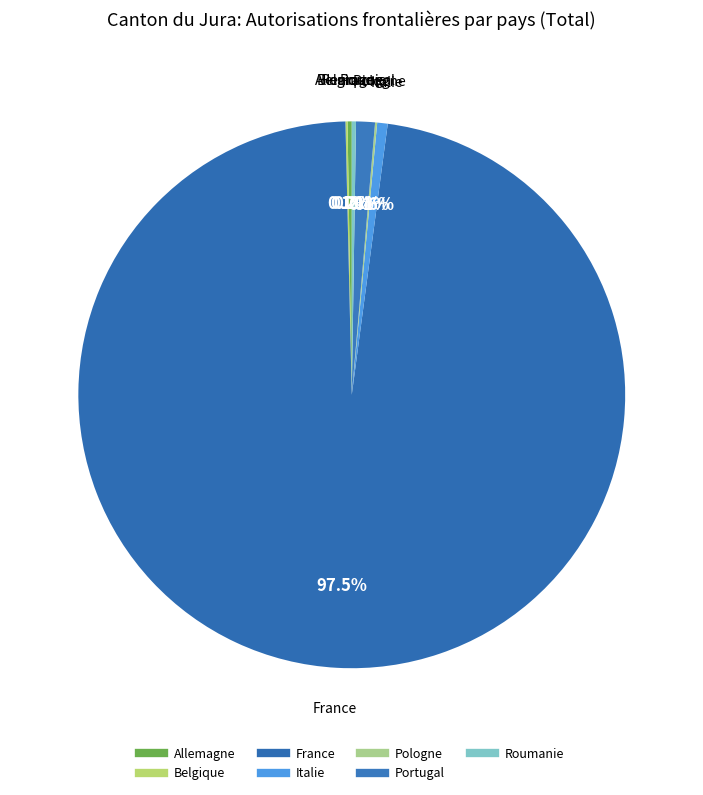

Is it true that Belgique is 1% of the pie?

False